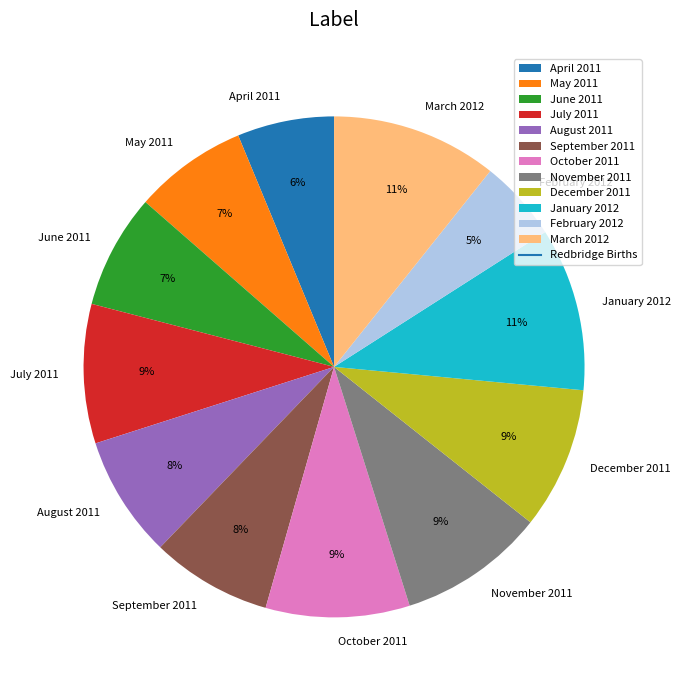

The May 2011 slice represents 7% of the pie. True or false?

True